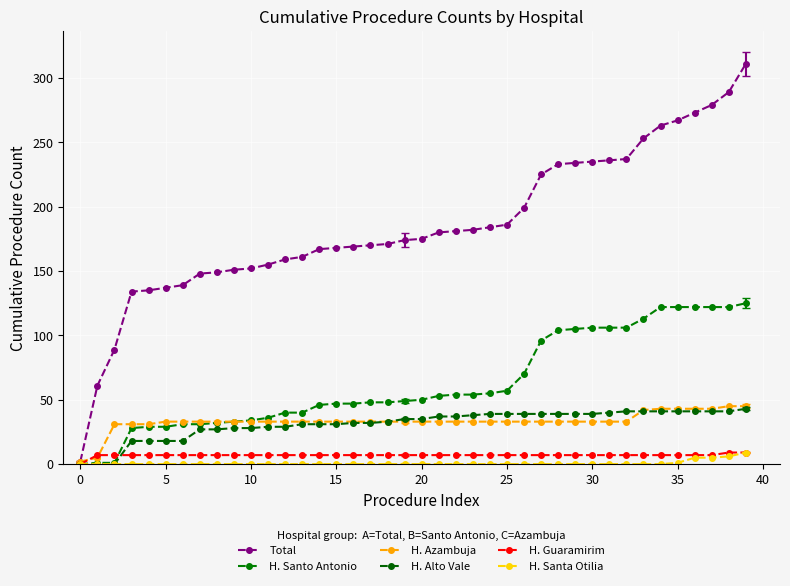

How many categories are shown in the chart?

40